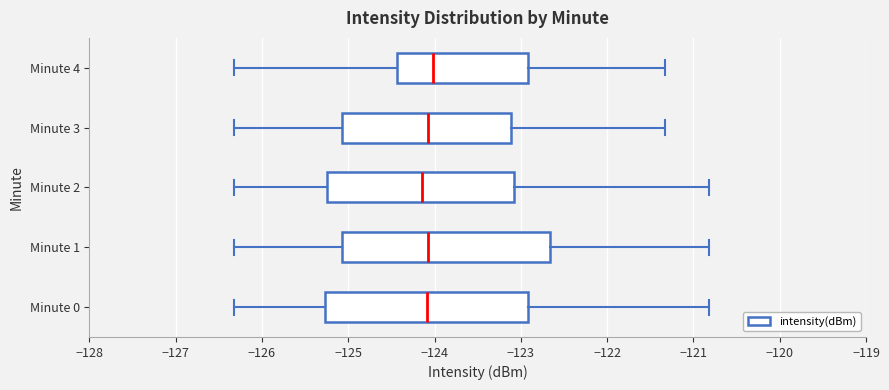

Reading bottom to top, read every box against the x-axis: the position of its median line, the range the box covers, and the ends of its whiskers. The values are not printed on the chart, so give them approximately, as read against the axis.

Minute 0: median -124.1, box -125.3 to -122.9, whiskers -126.3 to -120.8
Minute 1: median -124.1, box -125.1 to -122.7, whiskers -126.3 to -120.8
Minute 2: median -124.1, box -125.2 to -123.1, whiskers -126.3 to -120.8
Minute 3: median -124.1, box -125.1 to -123.1, whiskers -126.3 to -121.3
Minute 4: median -124.0, box -124.4 to -122.9, whiskers -126.3 to -121.3